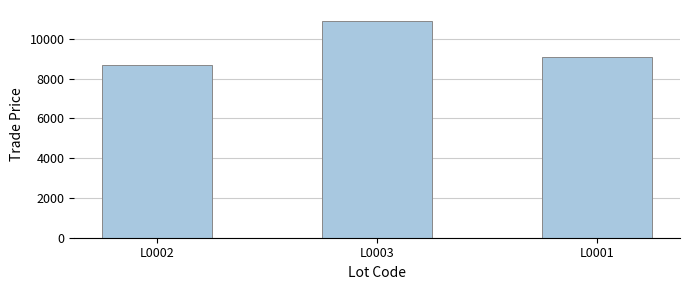

List the labels in order of value, smallest first.

L0002, L0001, L0003